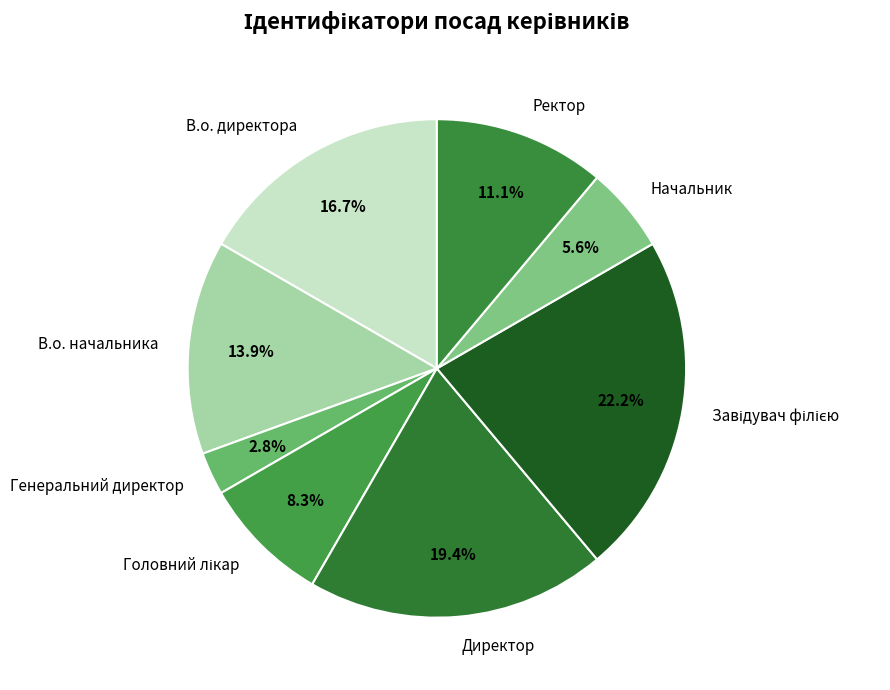

To the nearest percent, what is the difference between the В.о. директора and Генеральний директор slice percentages?

14%